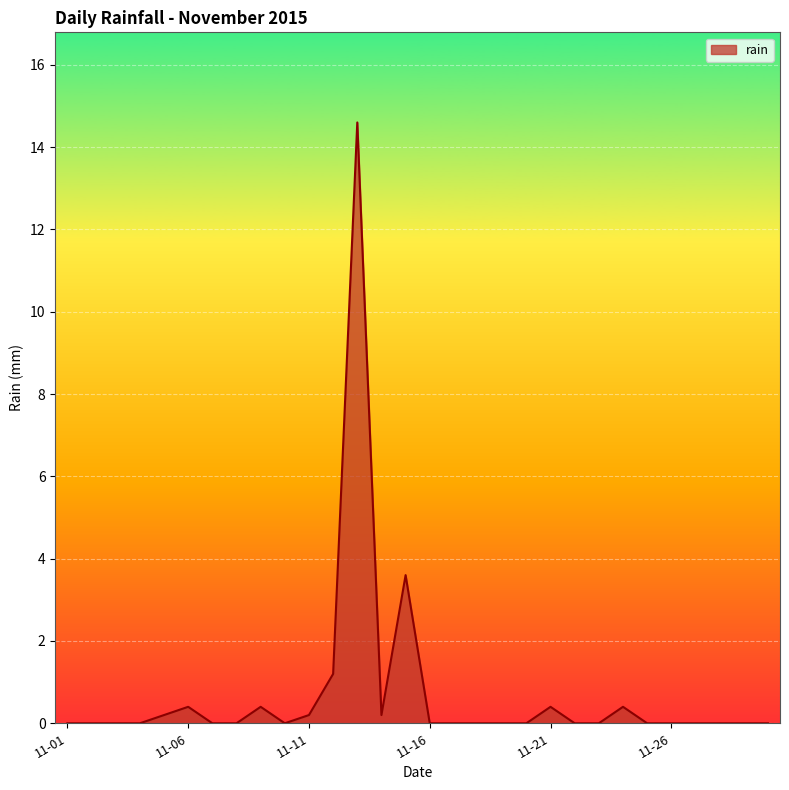

What is the greatest value displayed?

14.6